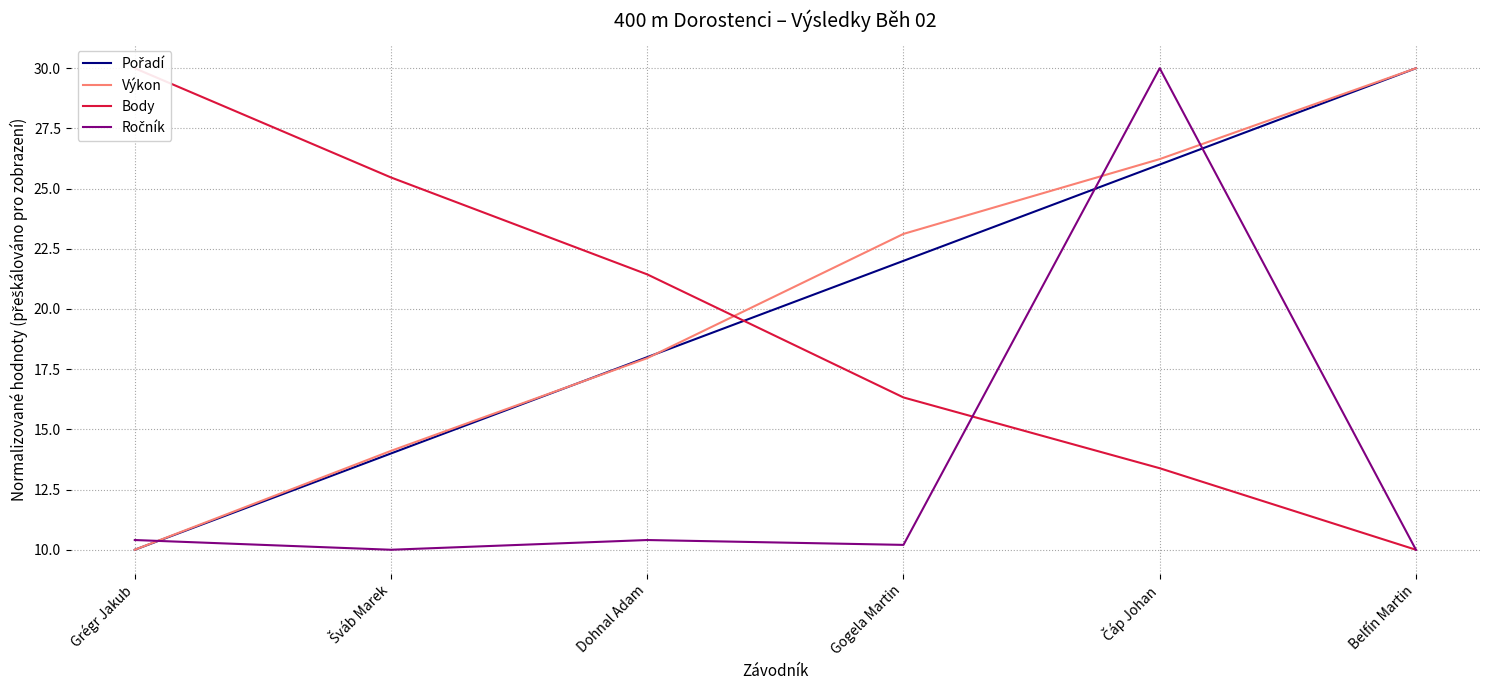

Is it true that Pořadí equals 14.0 at Šváb Marek?

True